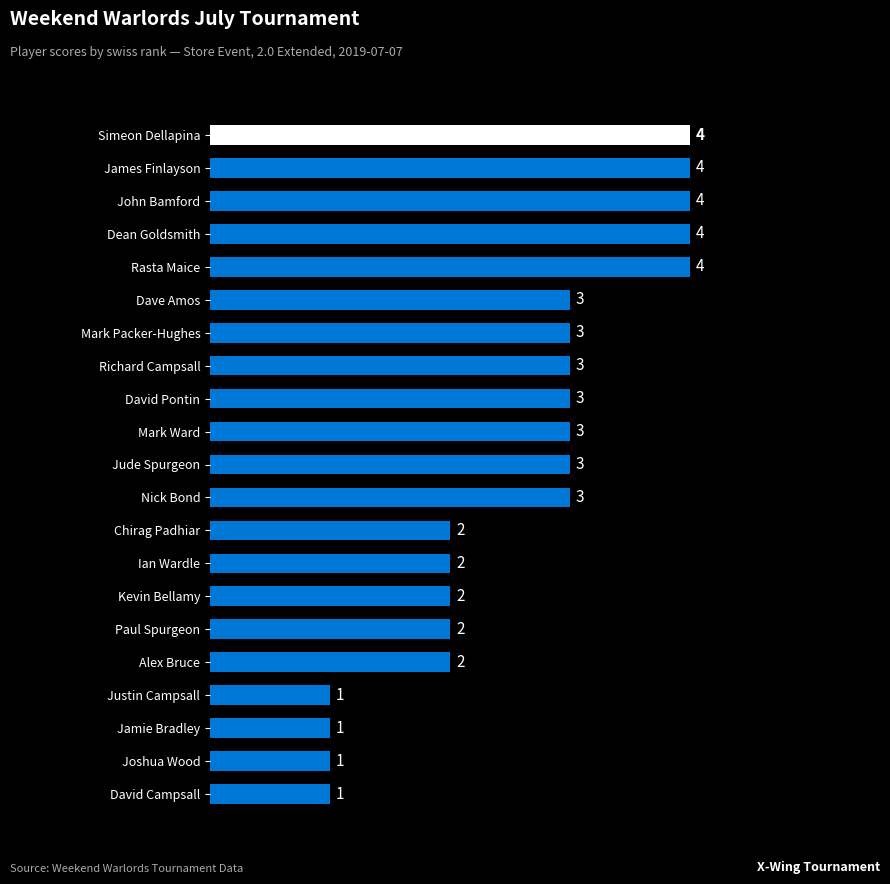

Is it true that the value at Ian Wardle is 1?

False